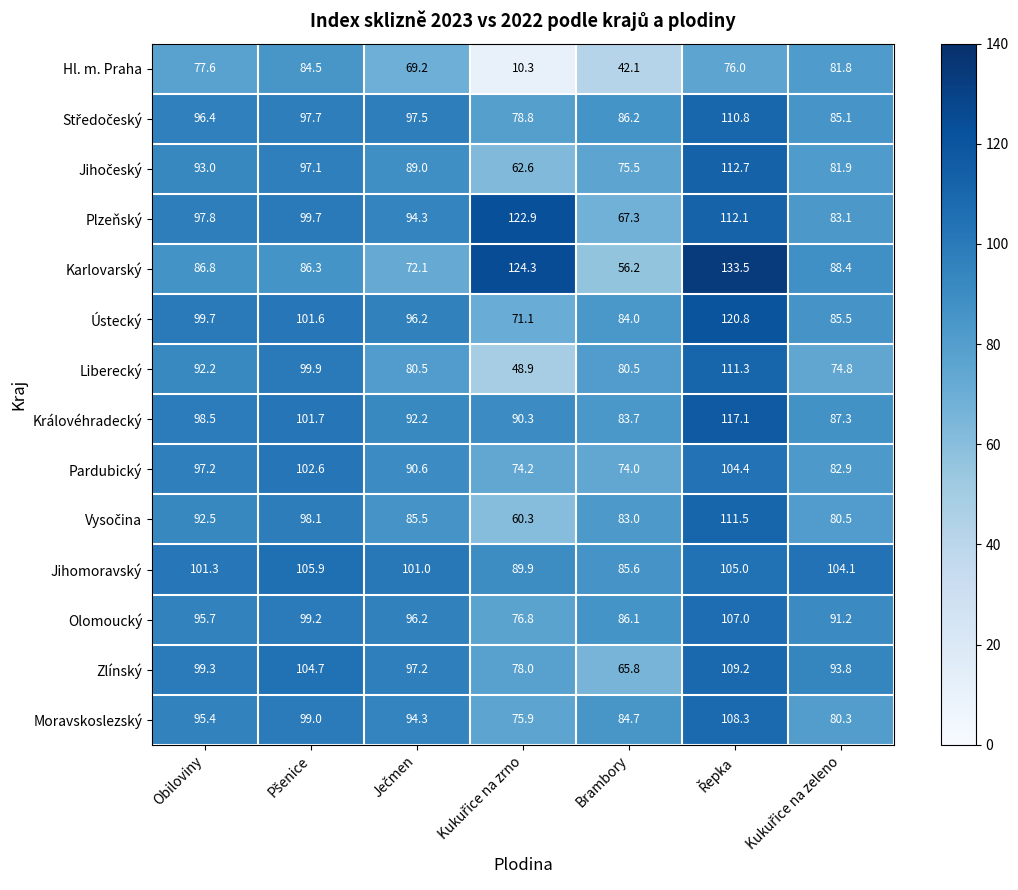

The value of Královéhradecký at Brambory is 41.6. True or false?

False